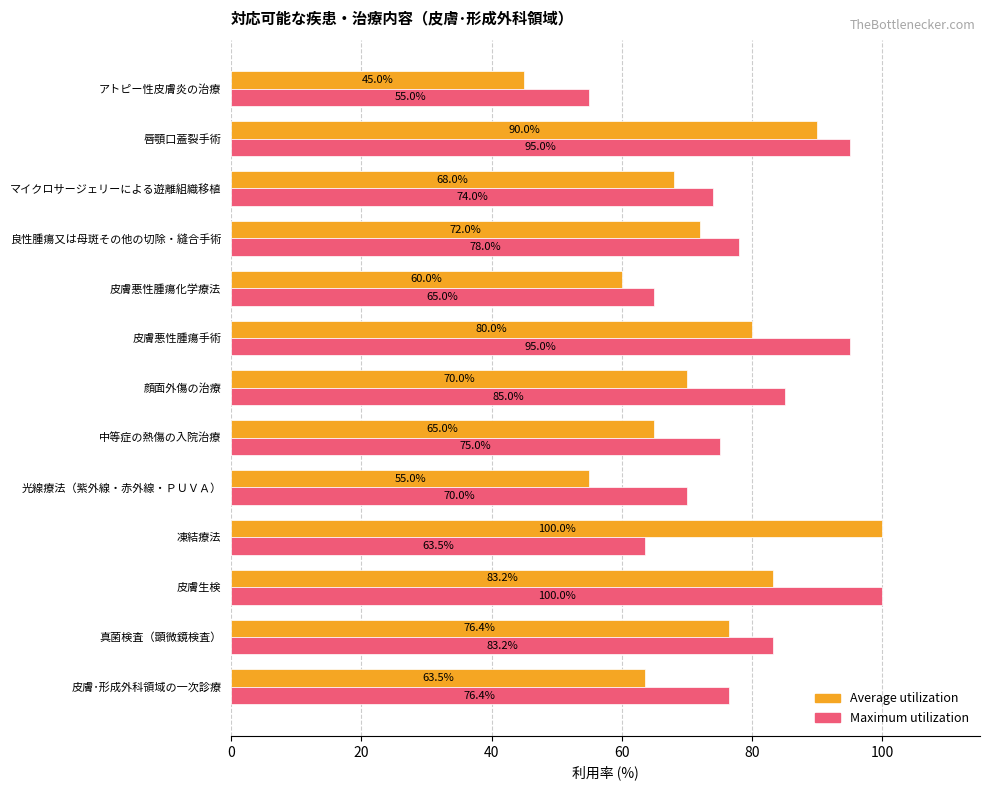

Which category has the highest value in the Maximum utilization series?

皮膚生検